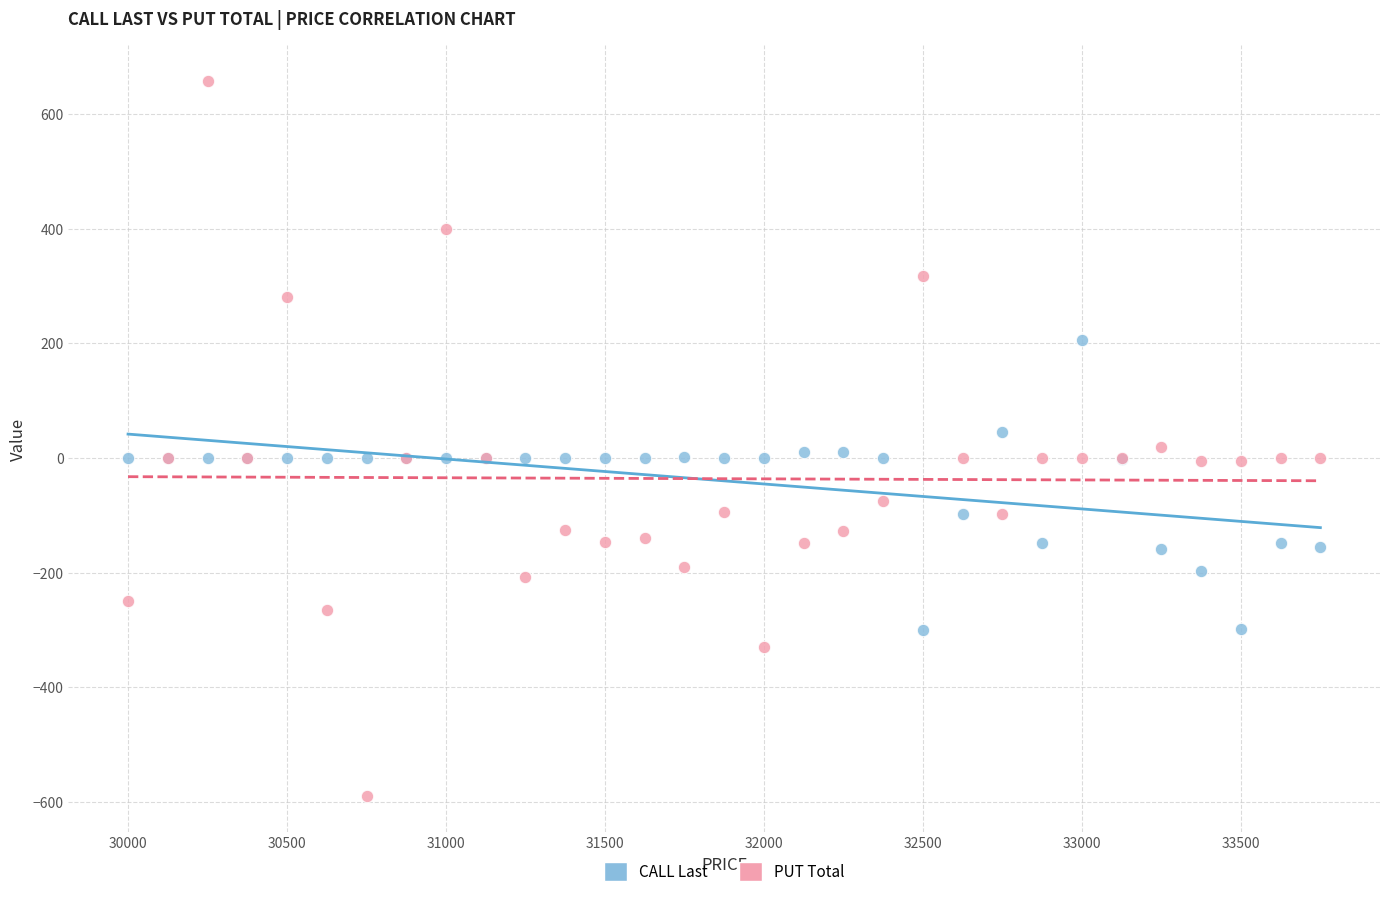

Which series contains the highest Y value?

PUT Total